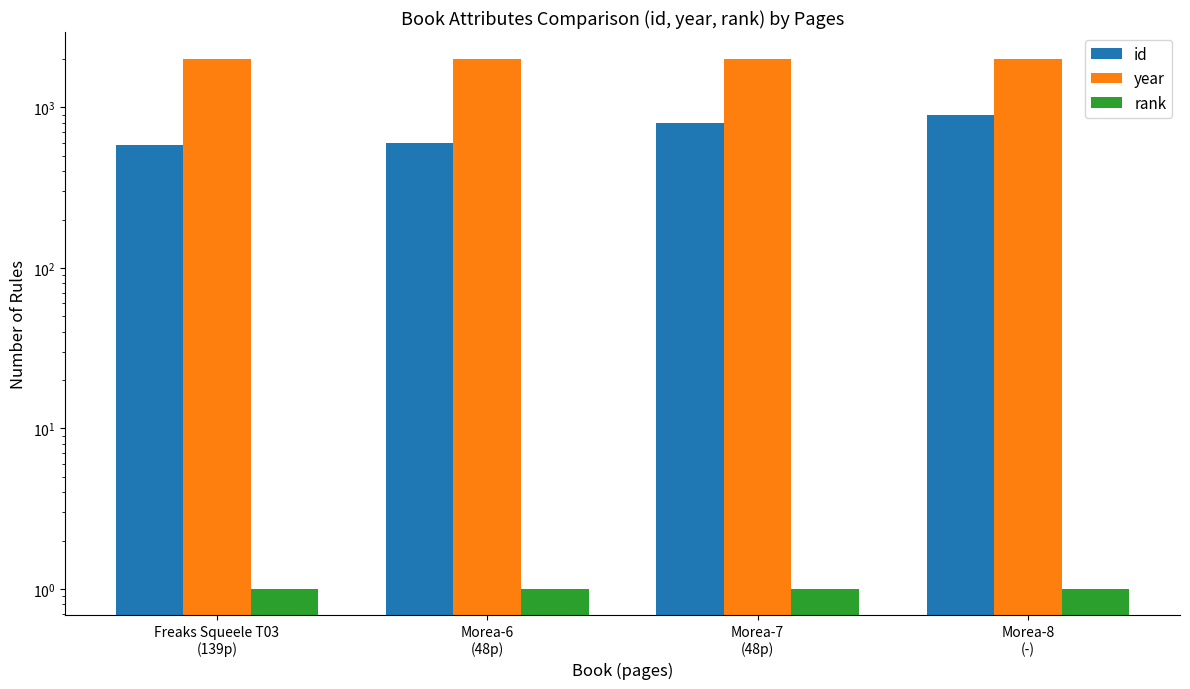

What is the difference between the highest and lowest values at Freaks Squeele T03
(139p)?

2009